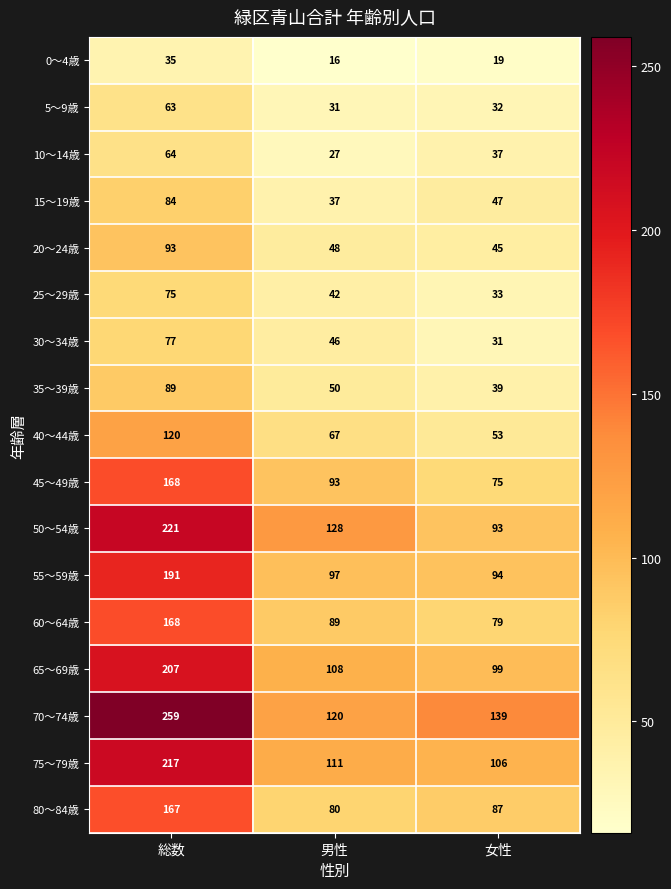

How many values in the 70～74歳 series are below 139?

1